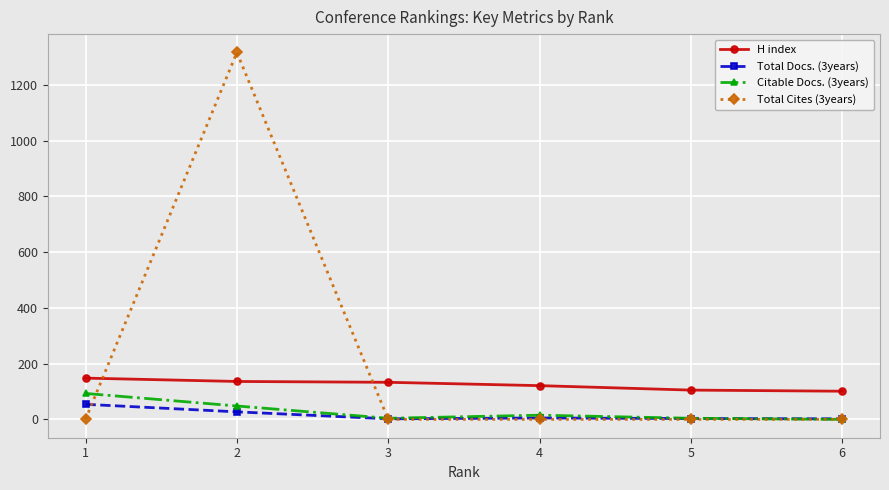

What is the difference between the highest and lowest values at 3?

133